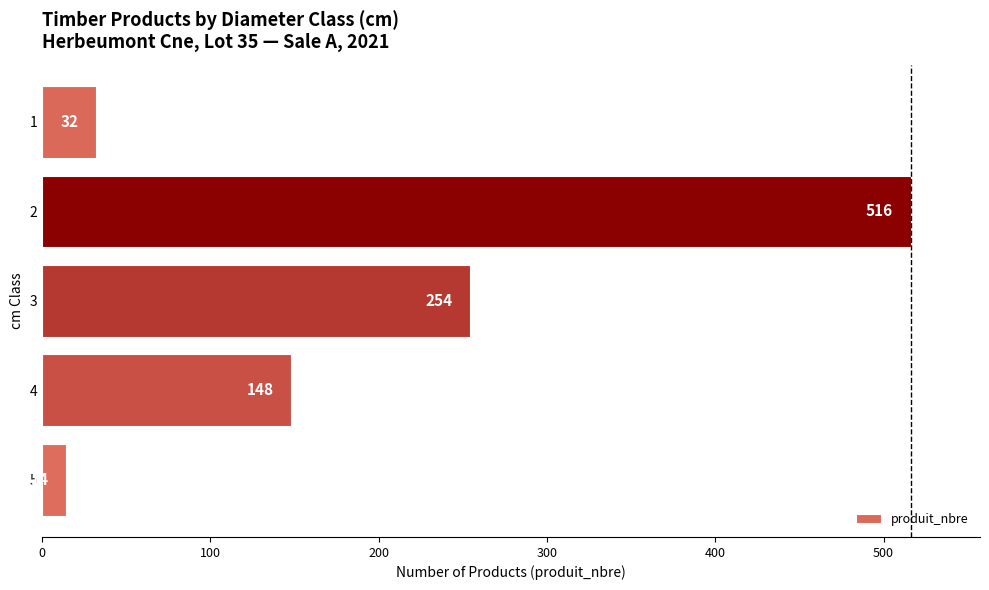

What is the maximum value shown in the chart?

516